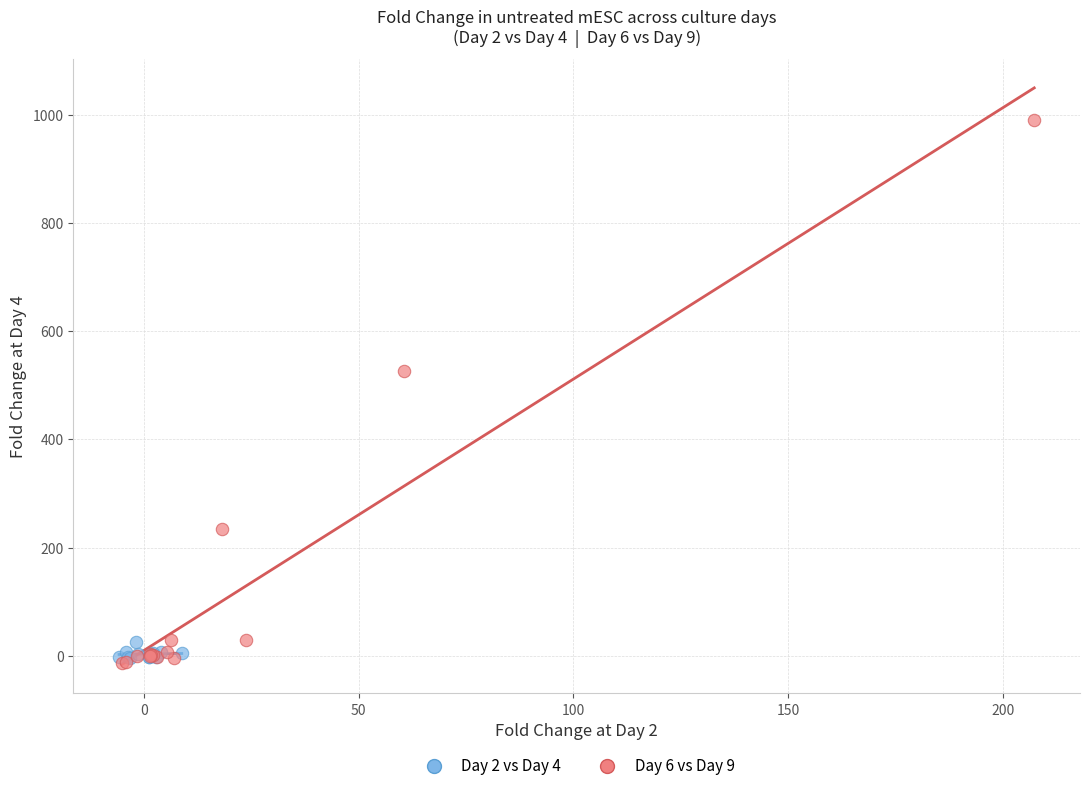

Which series reaches the maximum Y coordinate?

Day 6 vs Day 9